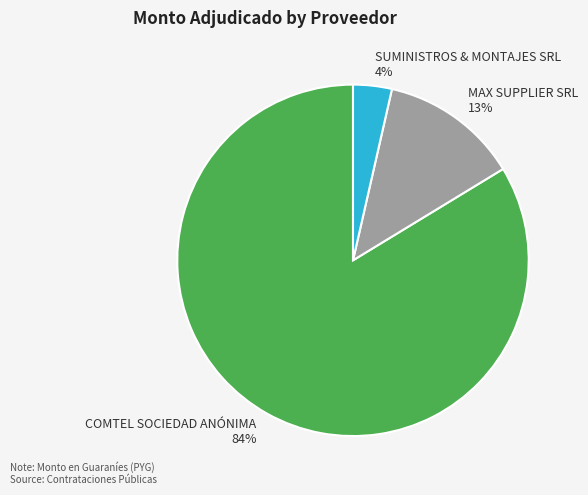

True or false: SUMINISTROS & MONTAJES SRL accounts for 10% of the total.

False